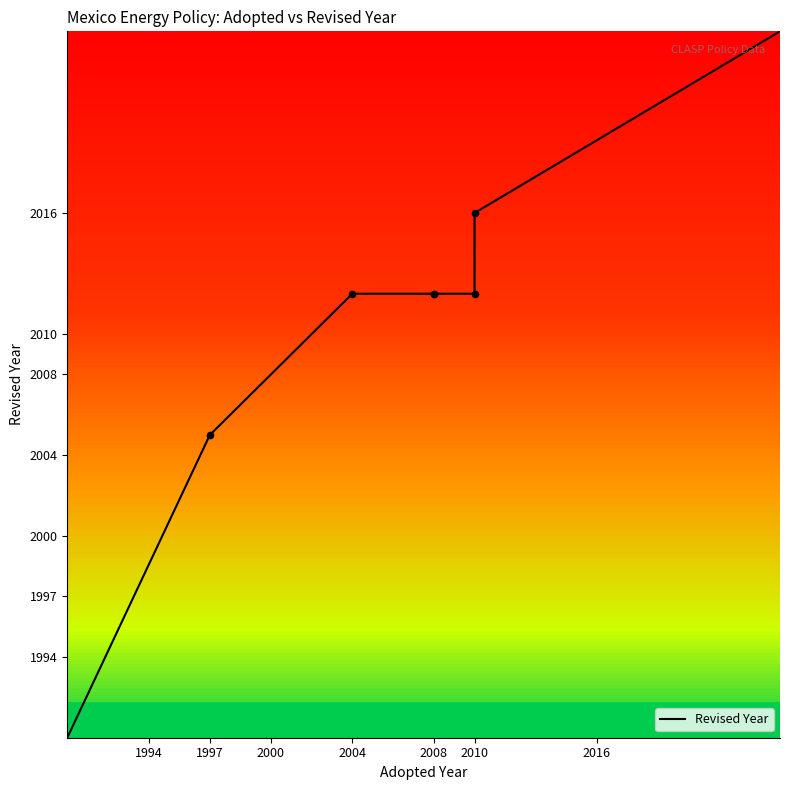

What is the change in value from 1997 to 2008?

+20.0